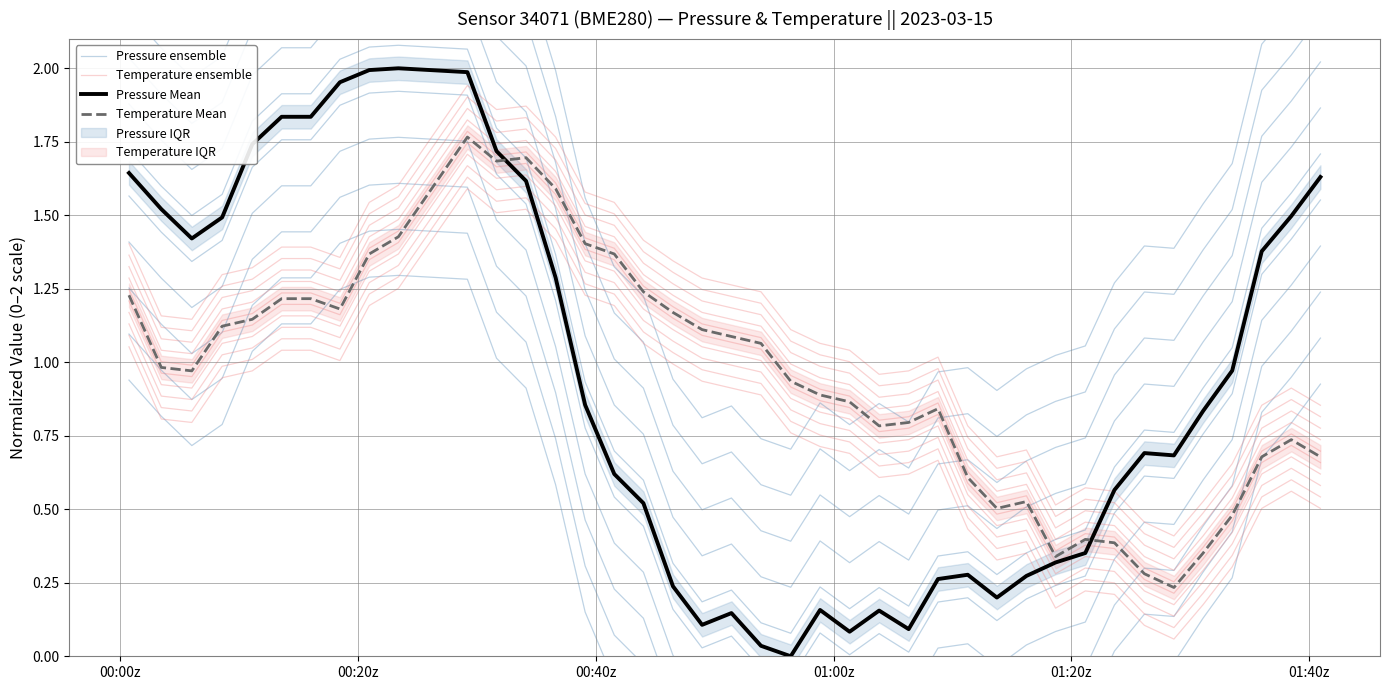

What is the greatest value displayed?

2.0